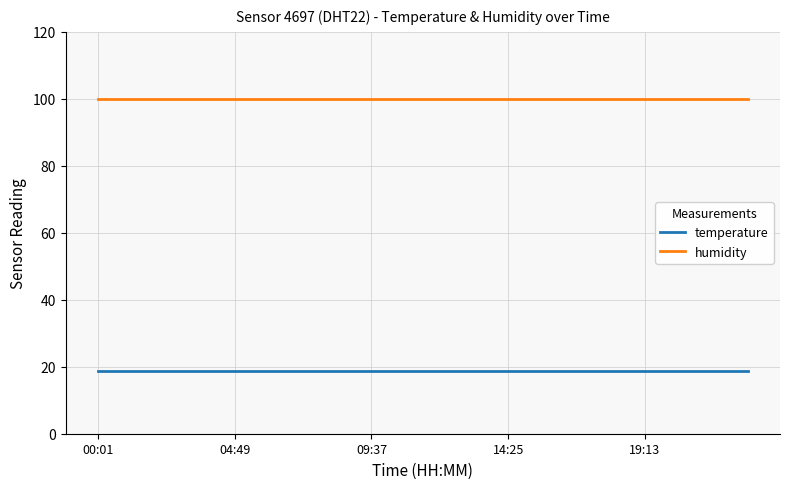

True or false: temperature and humidity intersect in this chart.

False